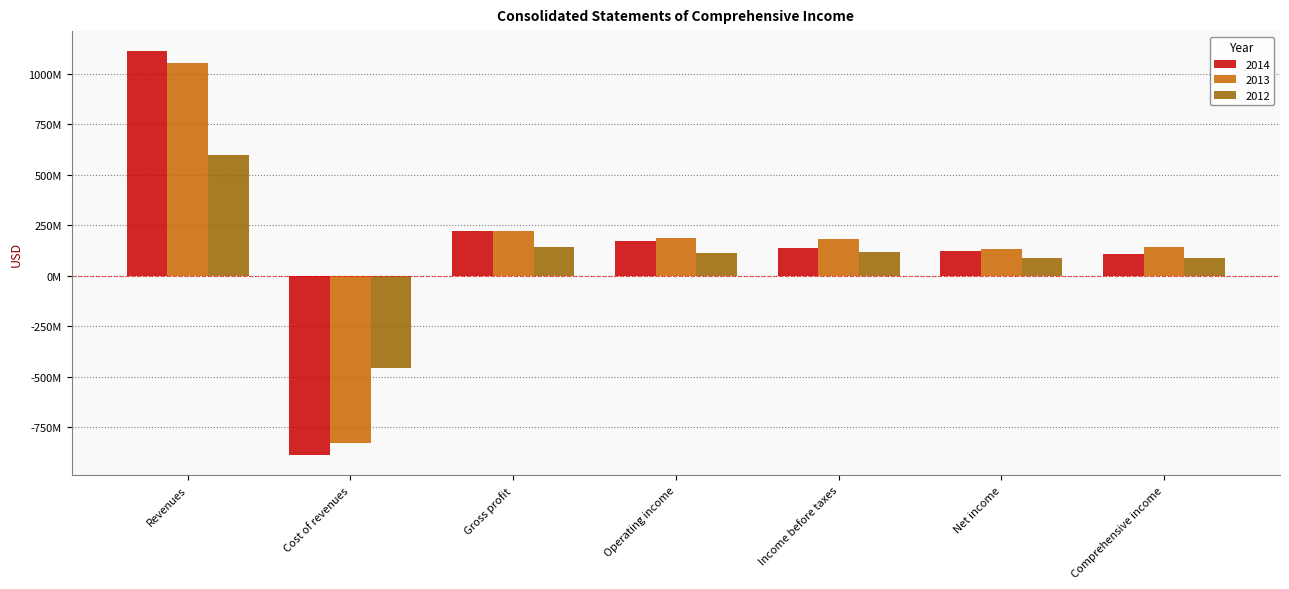

What position from the right is Gross profit?

5